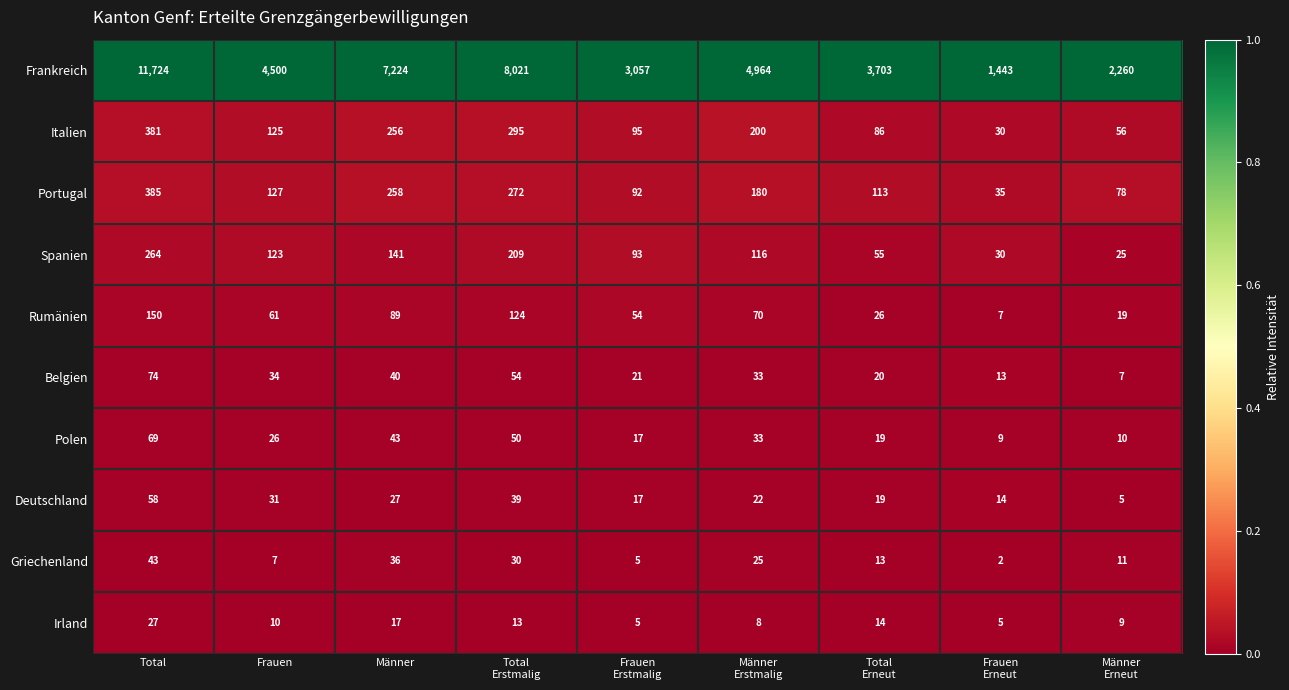

Which series has the largest total across all categories?

Frankreich